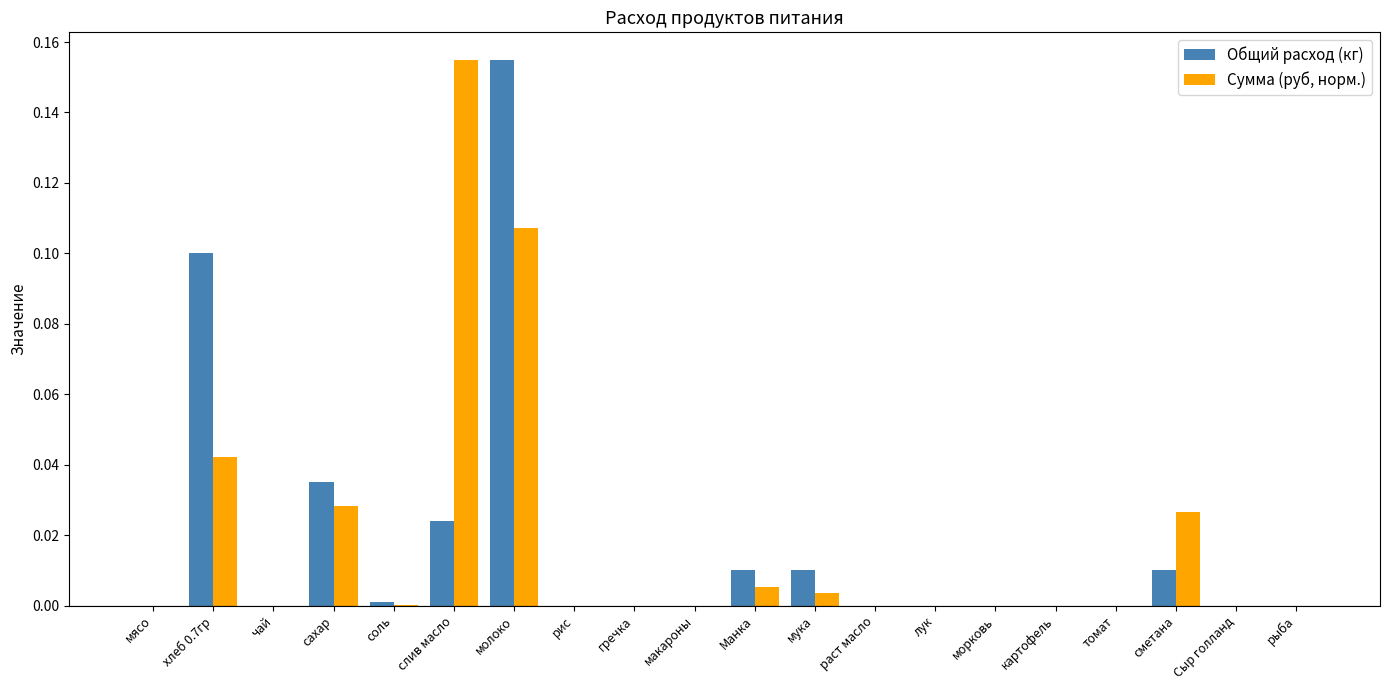

The Сумма (руб, норм.) series shows -0.1 at рис. True or false?

False